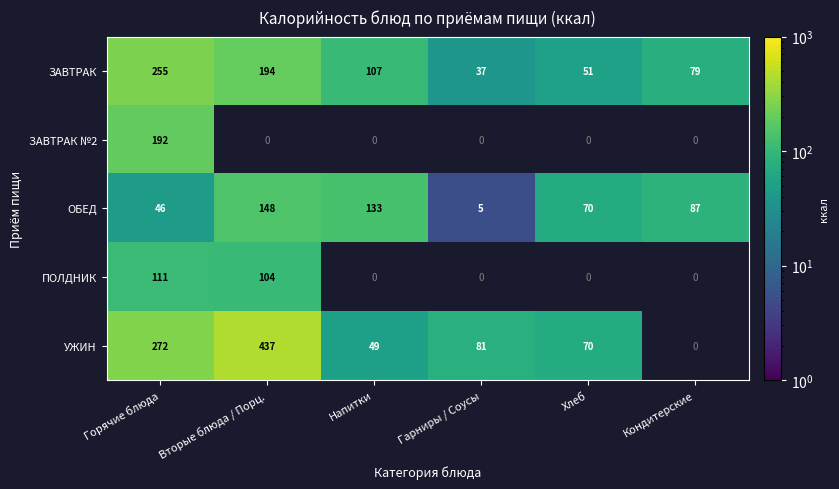

What is the sum of all ОБЕД values?

489